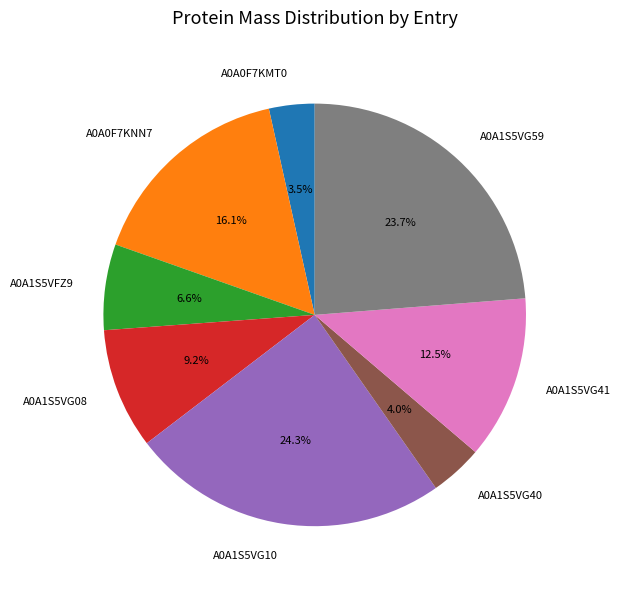

To the nearest percent, what is the average slice percentage?

12%